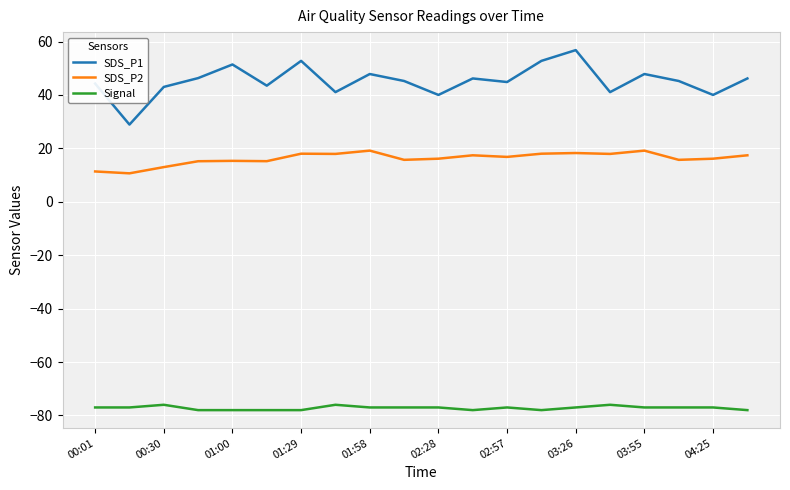

Which series has the largest total across all categories?

SDS_P1